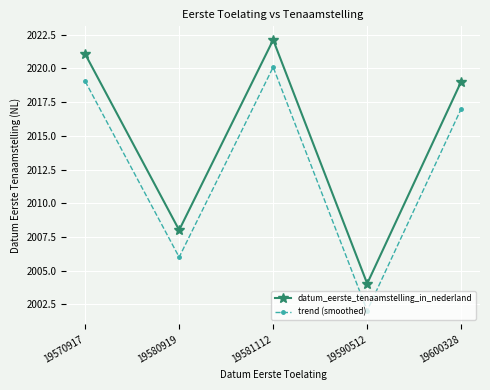

Does the chart have visible grid lines?

Yes